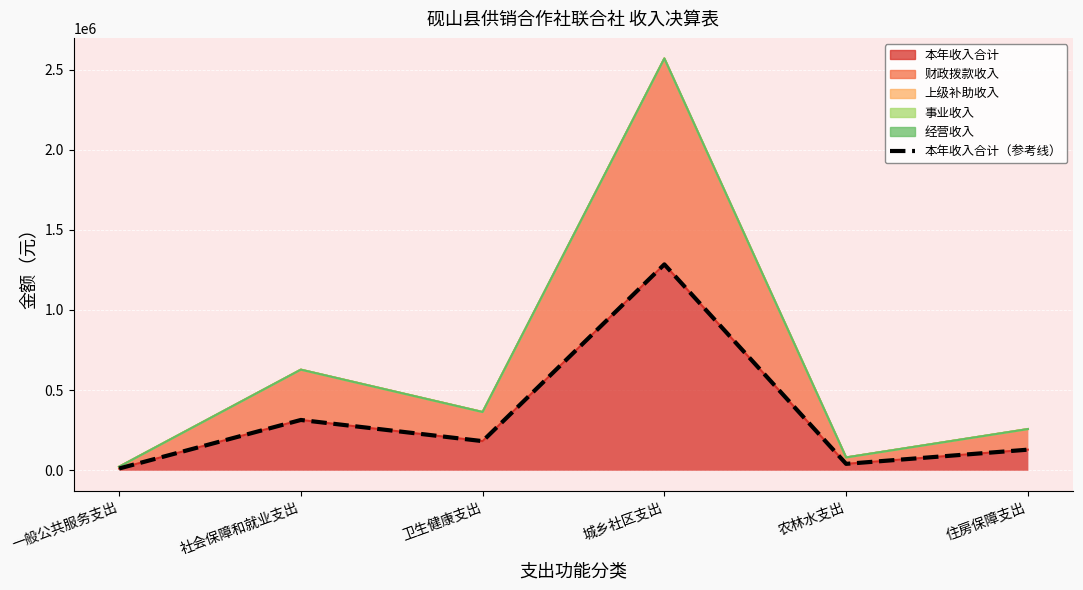

List the labels in order of value, smallest first.

一般公共服务支出, 农林水支出, 住房保障支出, 卫生健康支出, 社会保障和就业支出, 城乡社区支出